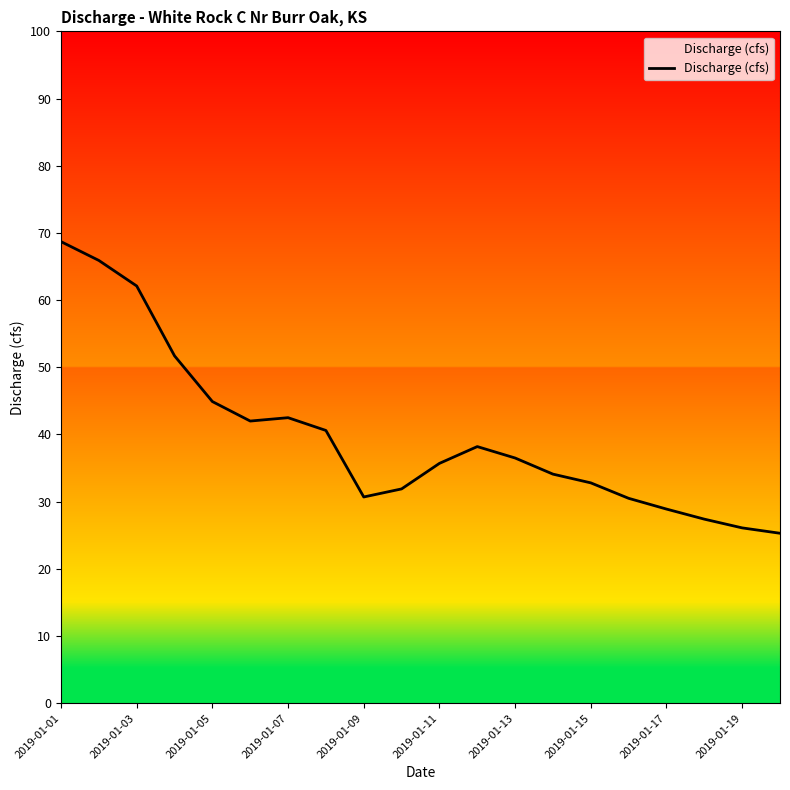

The value at 2019-01-15 is 54.6. True or false?

False